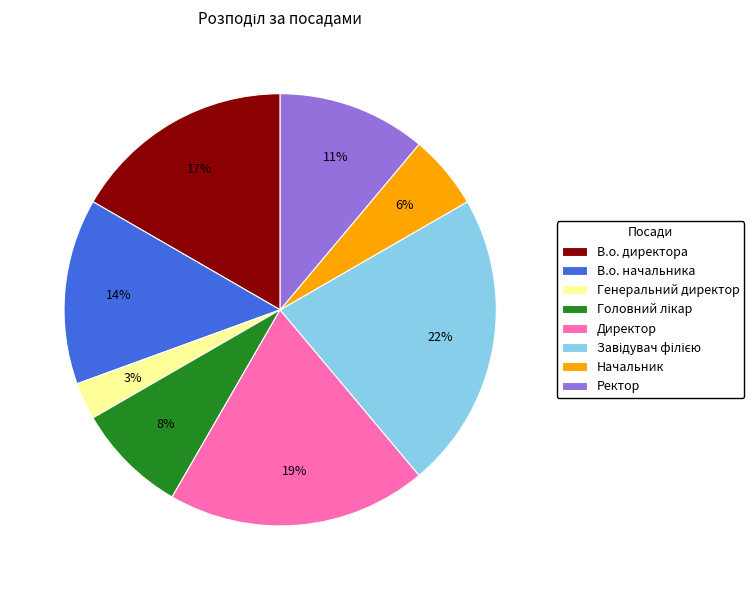

How many slices are in this pie chart?

8